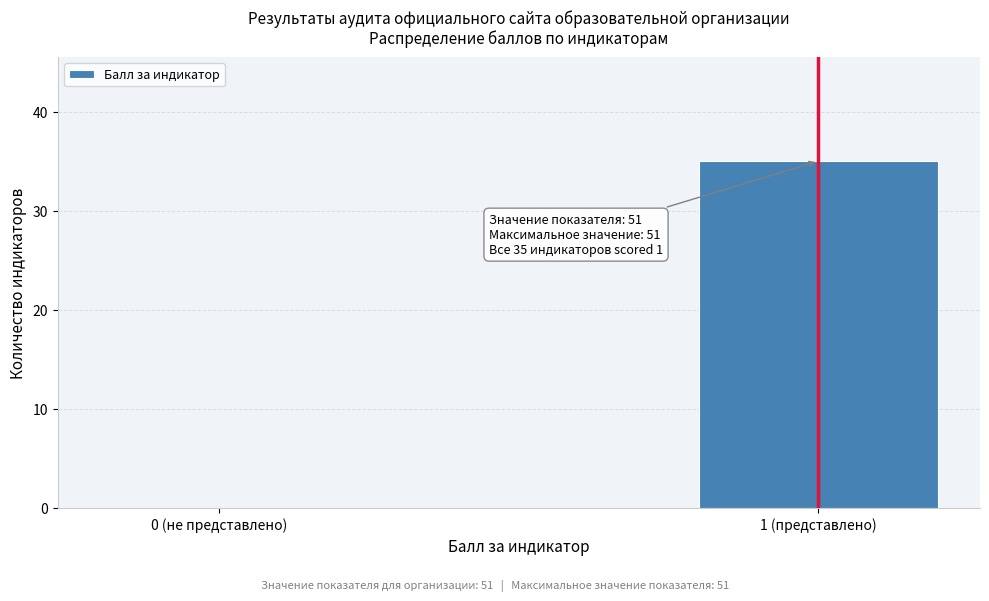

Reading left to right, extract all data points from this chart.

0 (не представлено)=0	1 (представлено)=35